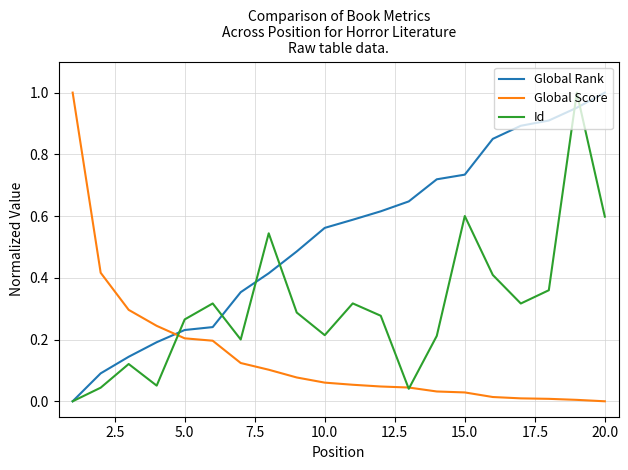

List the series in order of their overall mean, highest first.

Global Rank, Id, Global Score